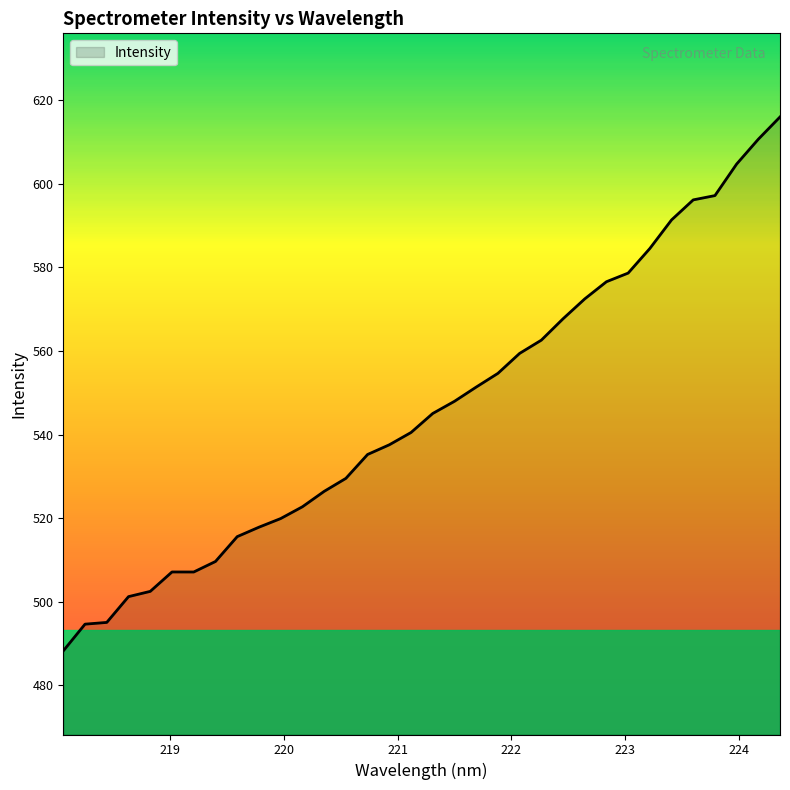

How many values exceed 545?

17